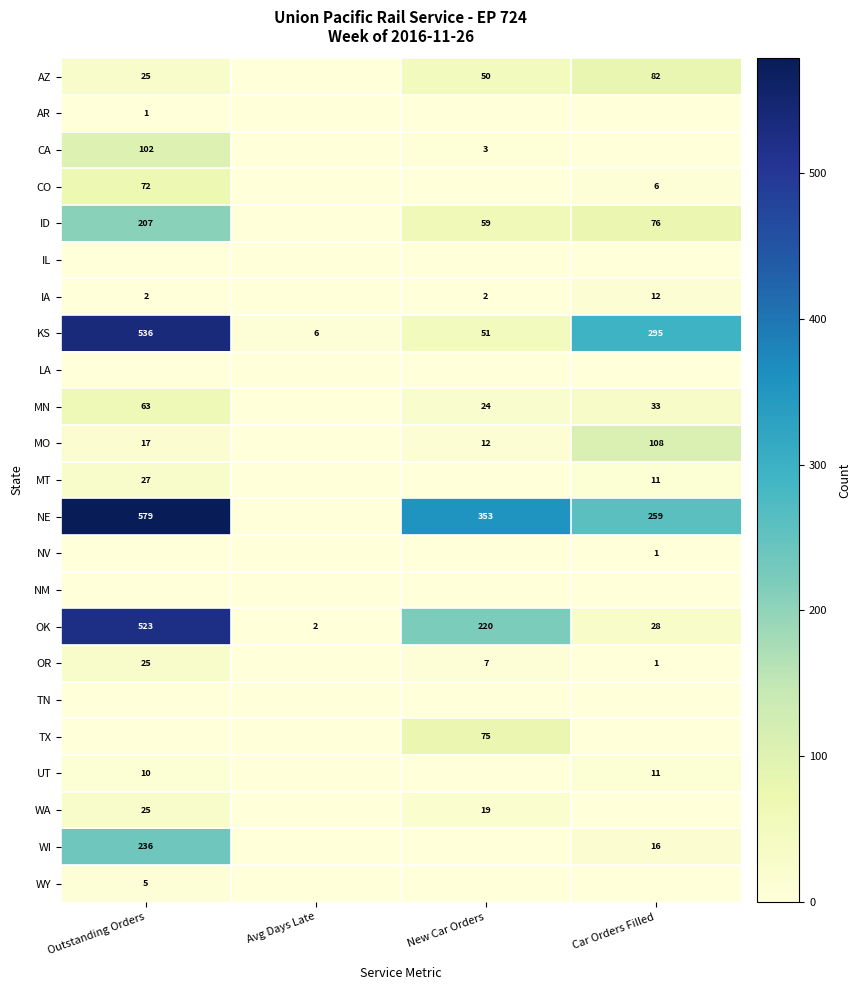

True or false: OK has a value of 3 at Avg Days Late.

False